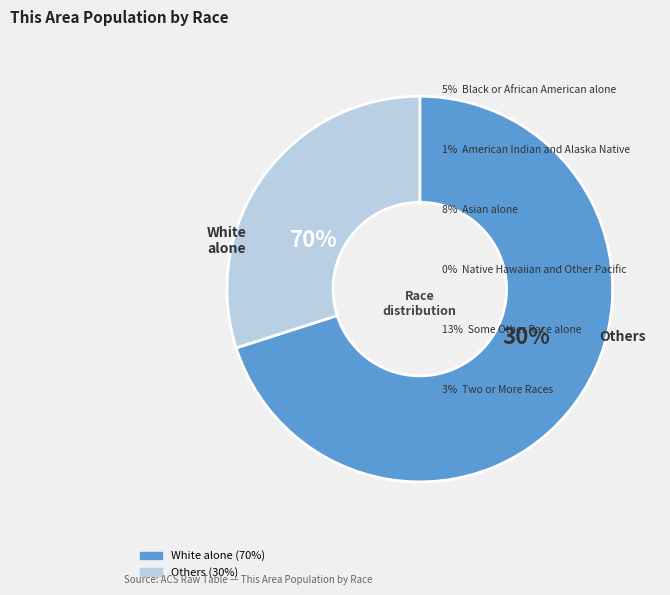

Is it true that Asian alone is 19% of the pie?

False